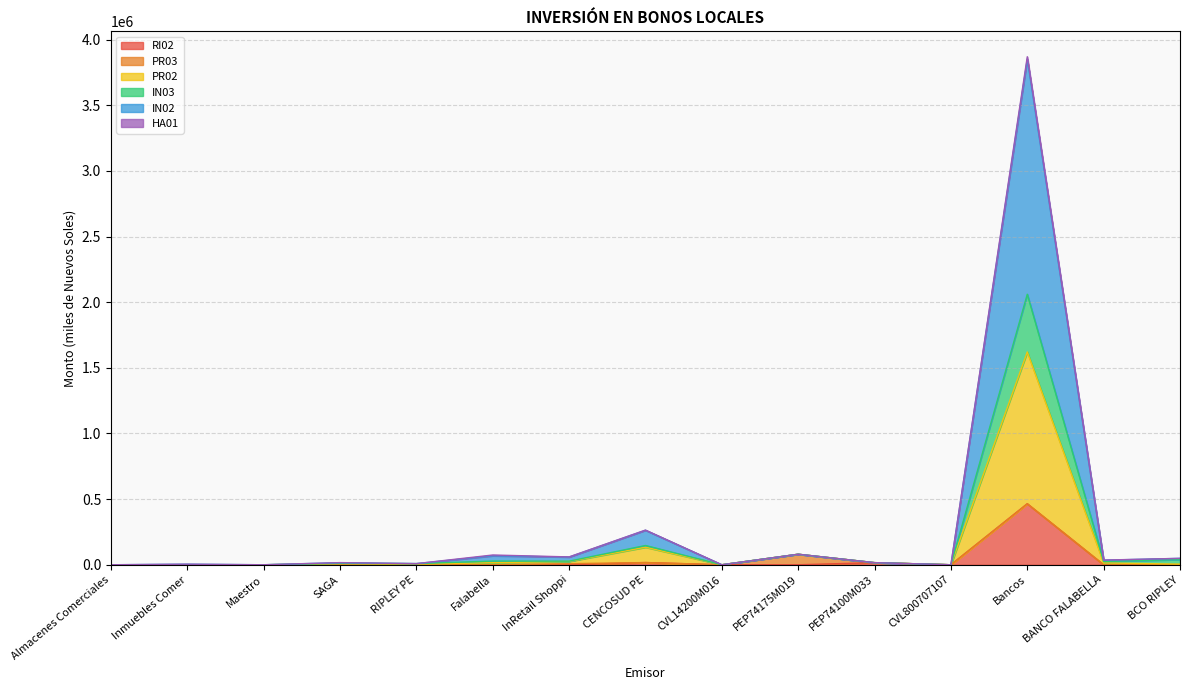

The value of RI02 at Inmuebles Comer is 0.0. True or false?

True